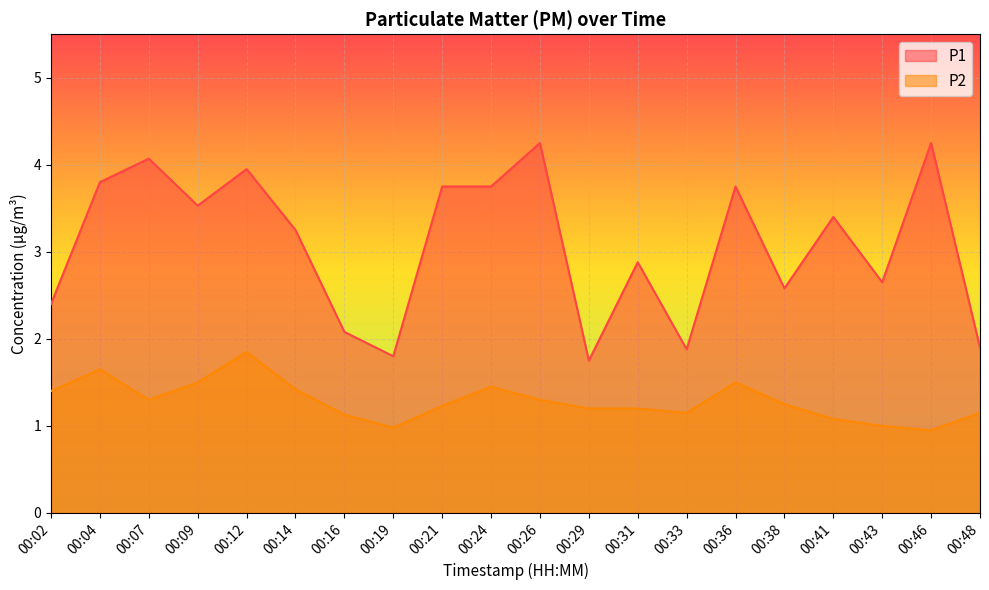

True or false: P2 and P1 cross at least once.

False